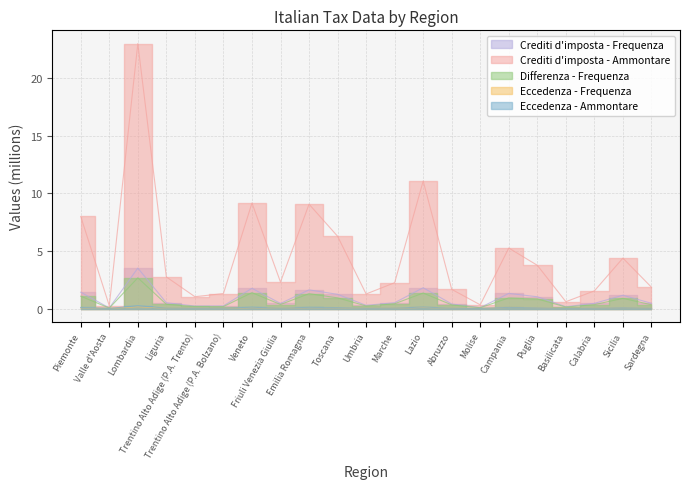

True or false: Eccedenza - Ammontare has more than 1 interior local peaks.

True